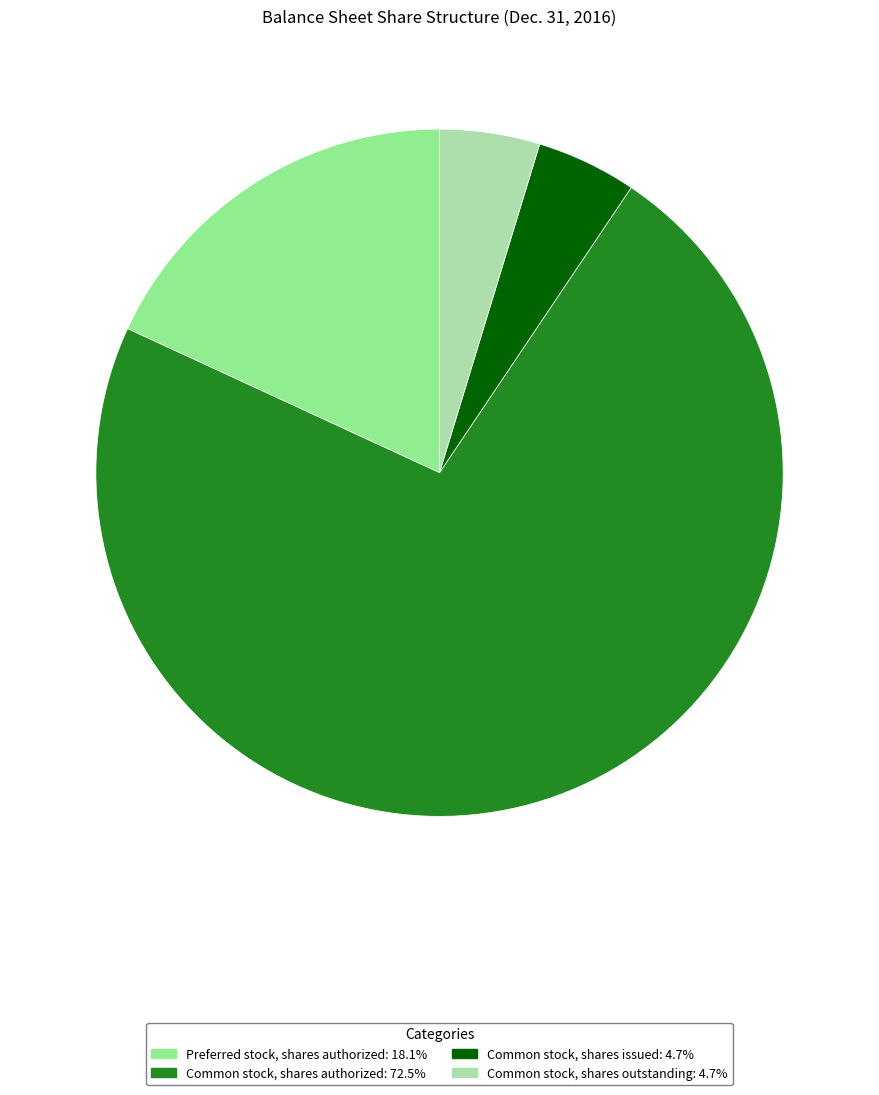

Between Common stock, shares outstanding and Common stock, shares authorized, which is larger?

Common stock, shares authorized